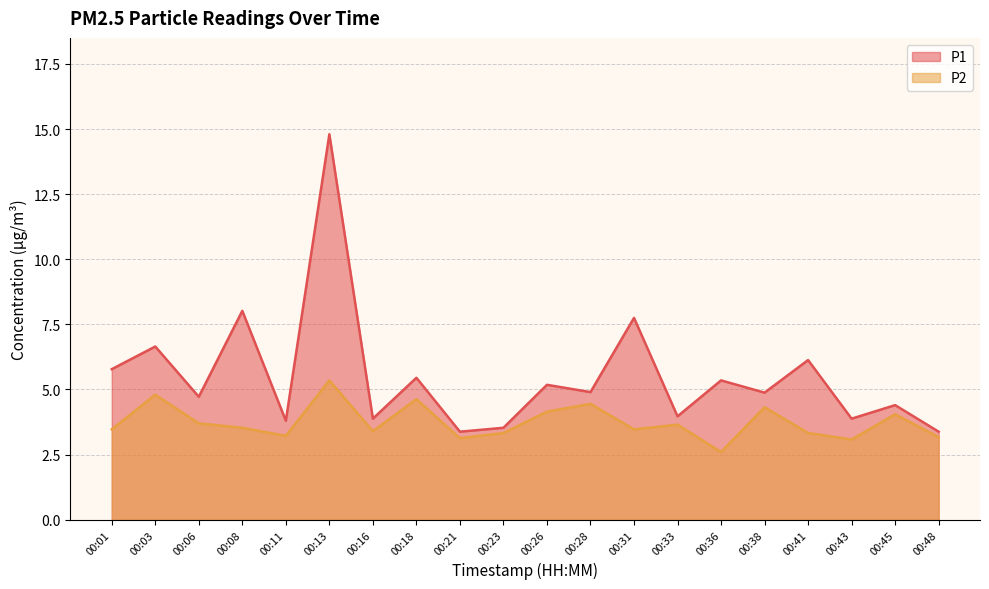

How many interior local valleys does the P2 series have?

6